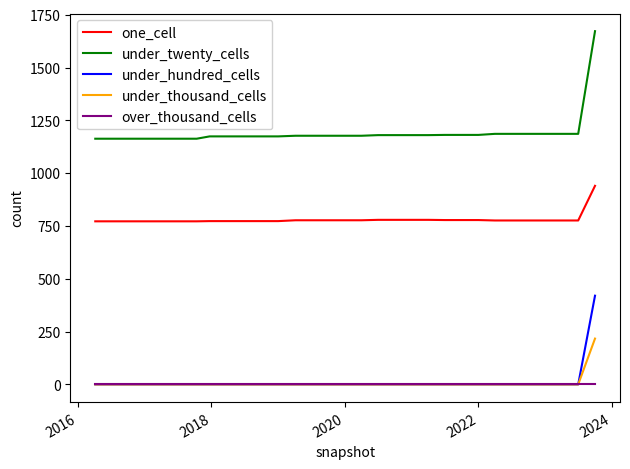

What is the highest value of the under_thousand_cells series?

217